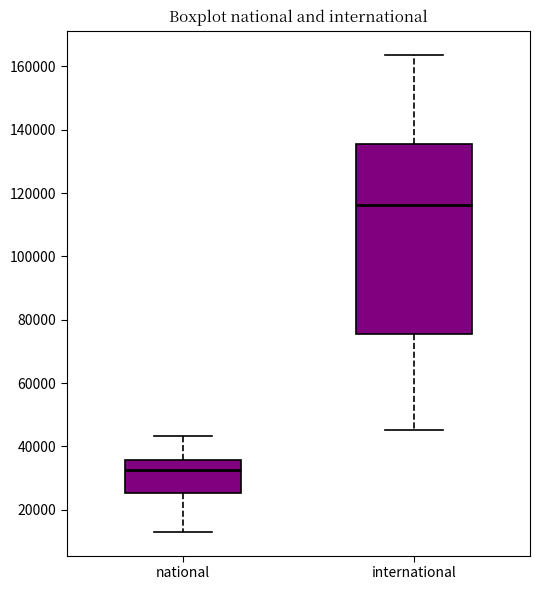

Comparing the boxes themselves (not the whiskers), which one is the tallest?

international